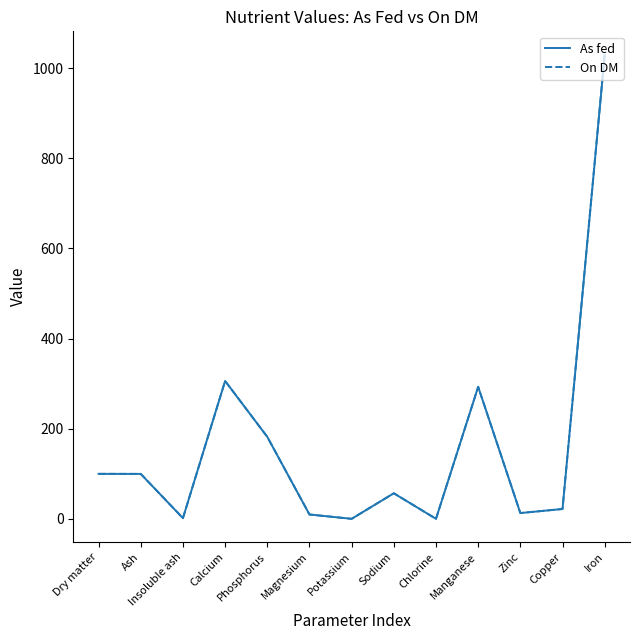

At which category is the sum across all series the highest?

Iron